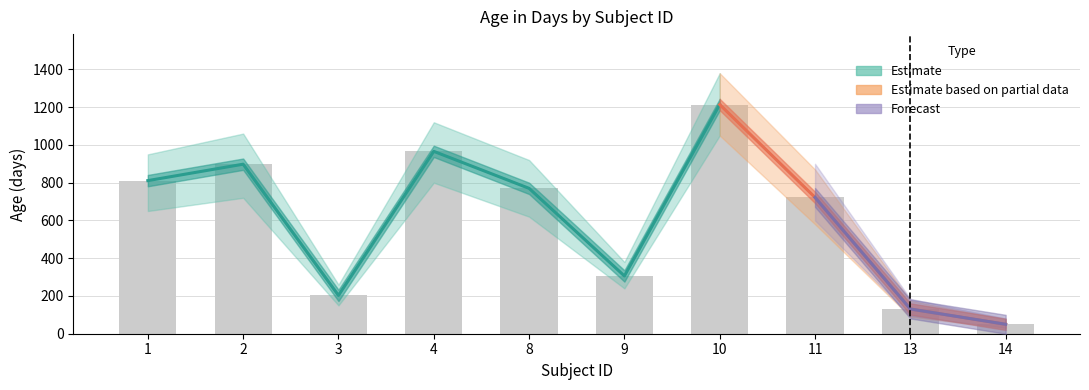

What is the average value?

607